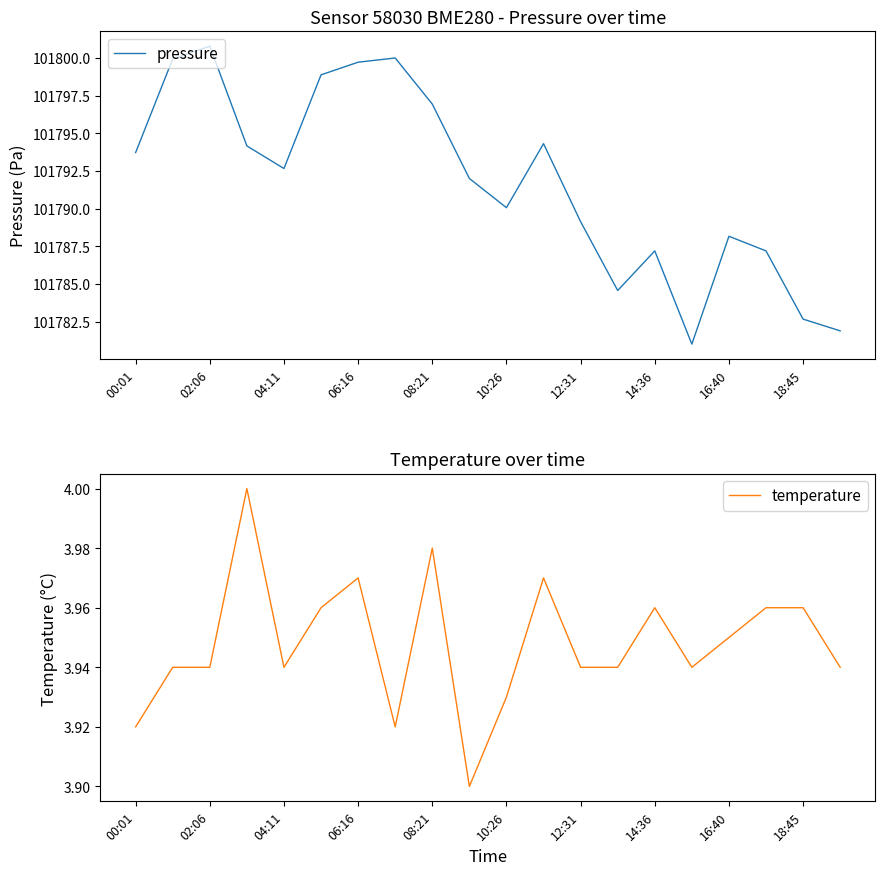

Count the temperature values in the range 3 to 4.

20